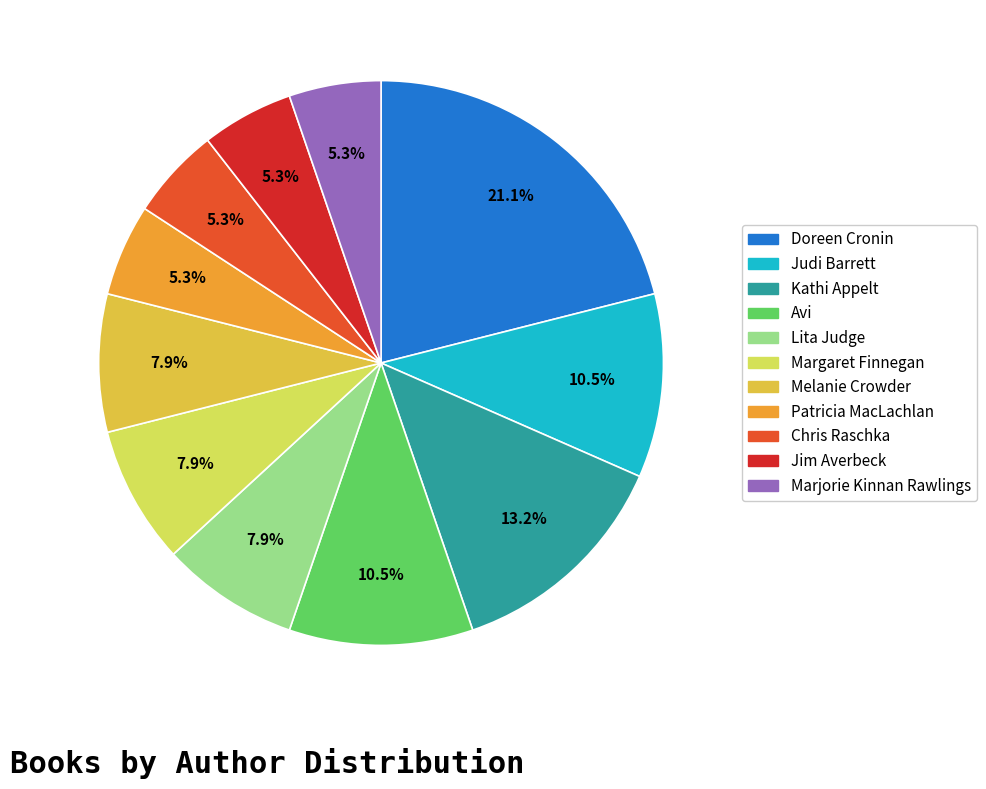

Is there a majority slice in this chart?

No